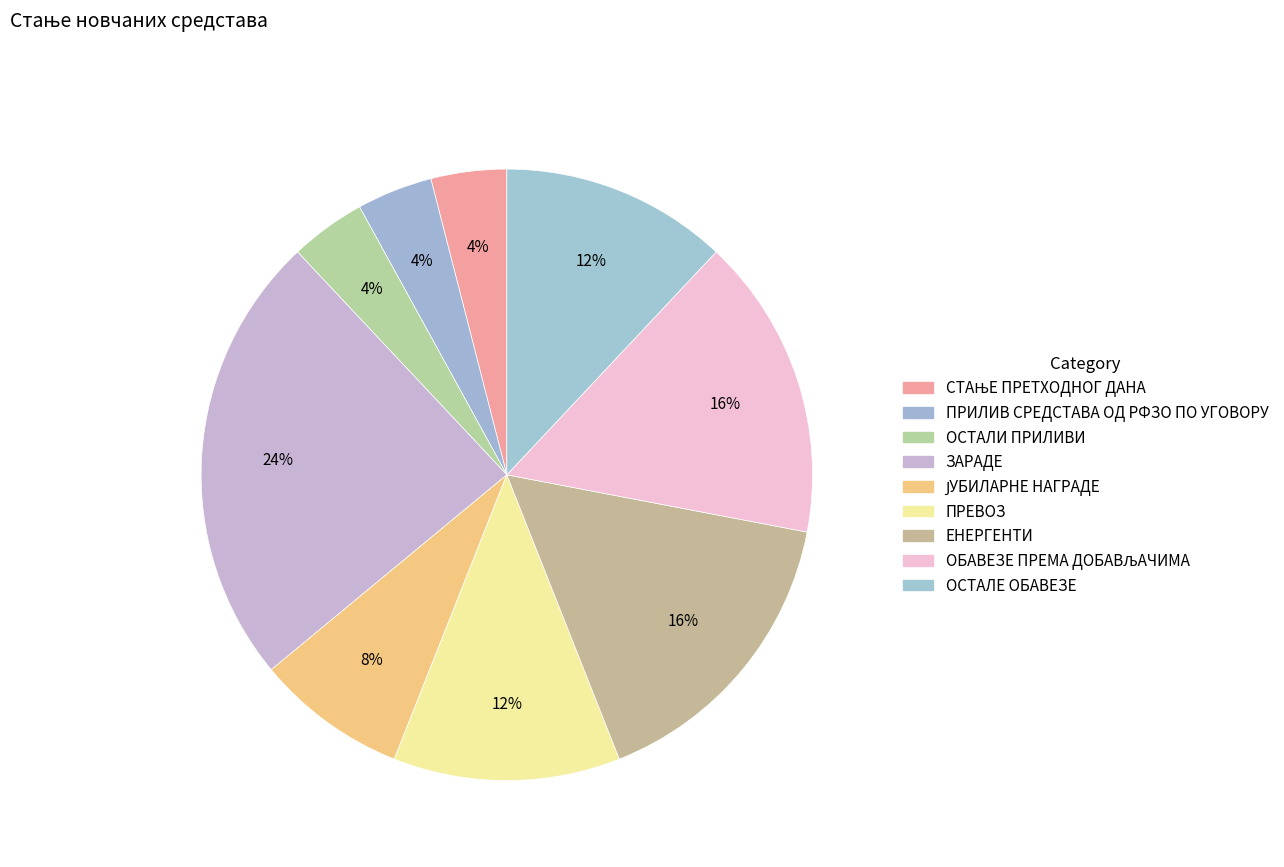

To the nearest percent, what is the average slice percentage?

11%